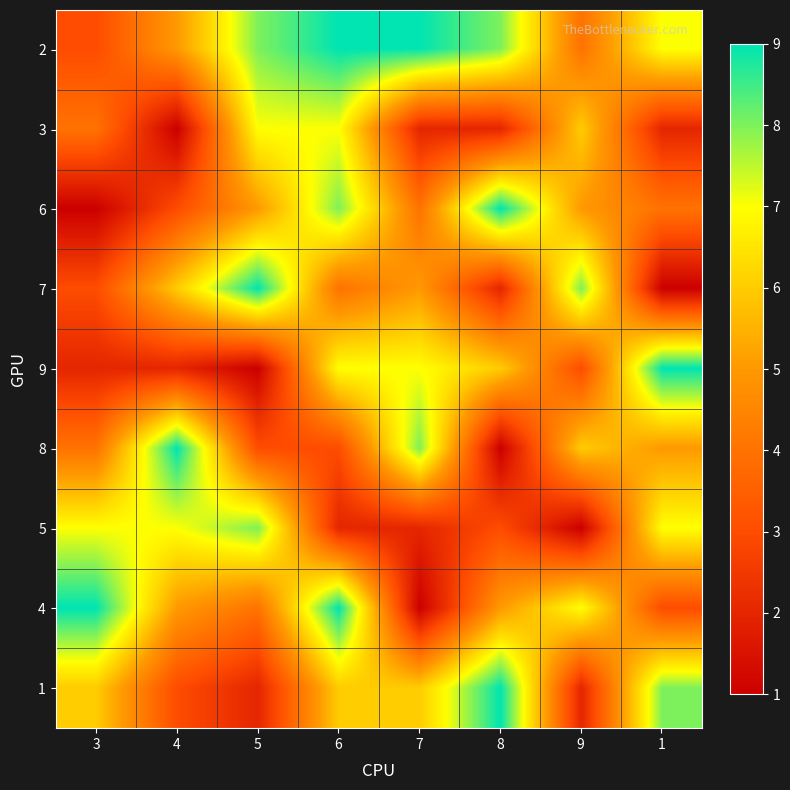

What is the smallest value displayed?

1